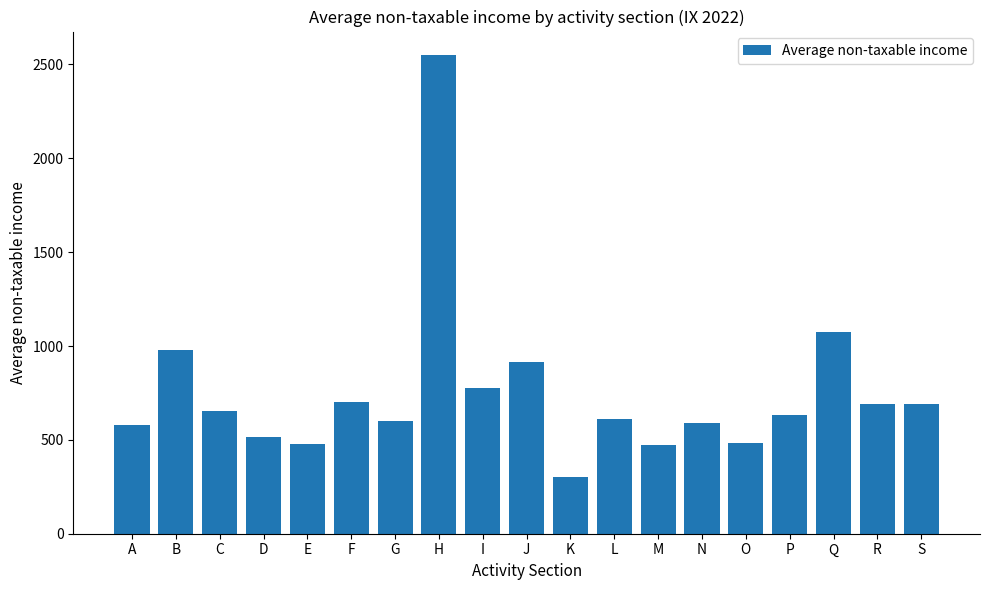

At which category does the chart reach its minimum across all series?

K